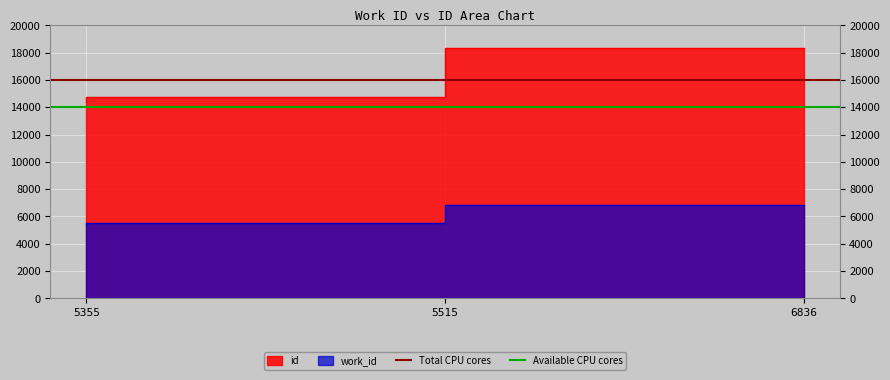

What is the maximum value for Total CPU cores?

16000